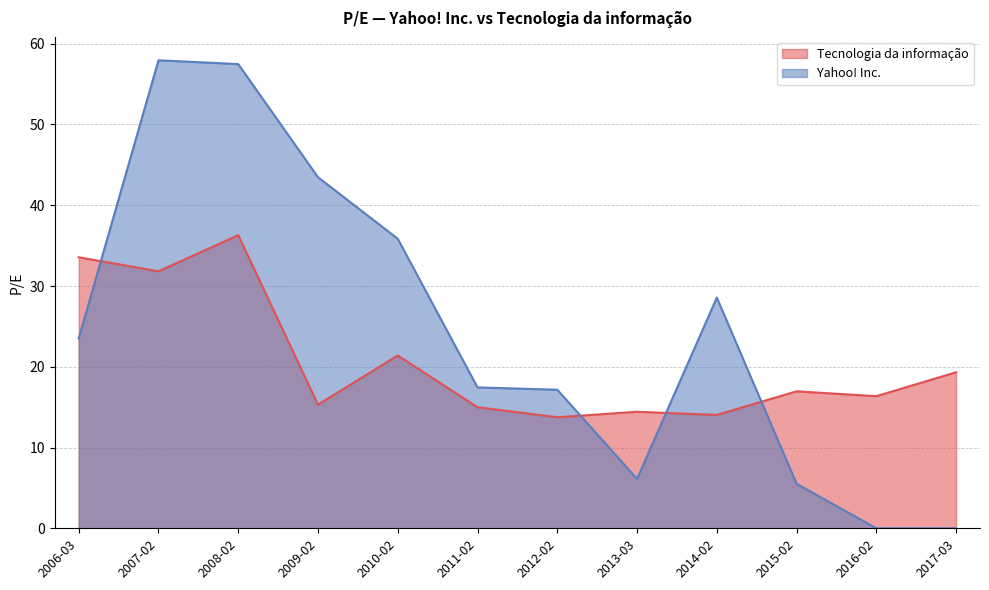

What position from the right is 2017-03?

1